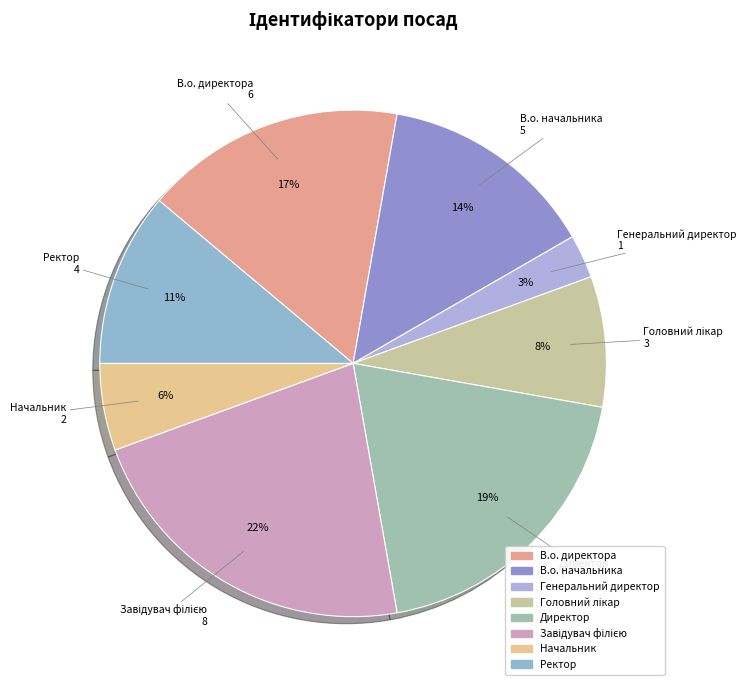

To the nearest percent, what is the combined percentage of Завідувач філією and Генеральний директор?

25%